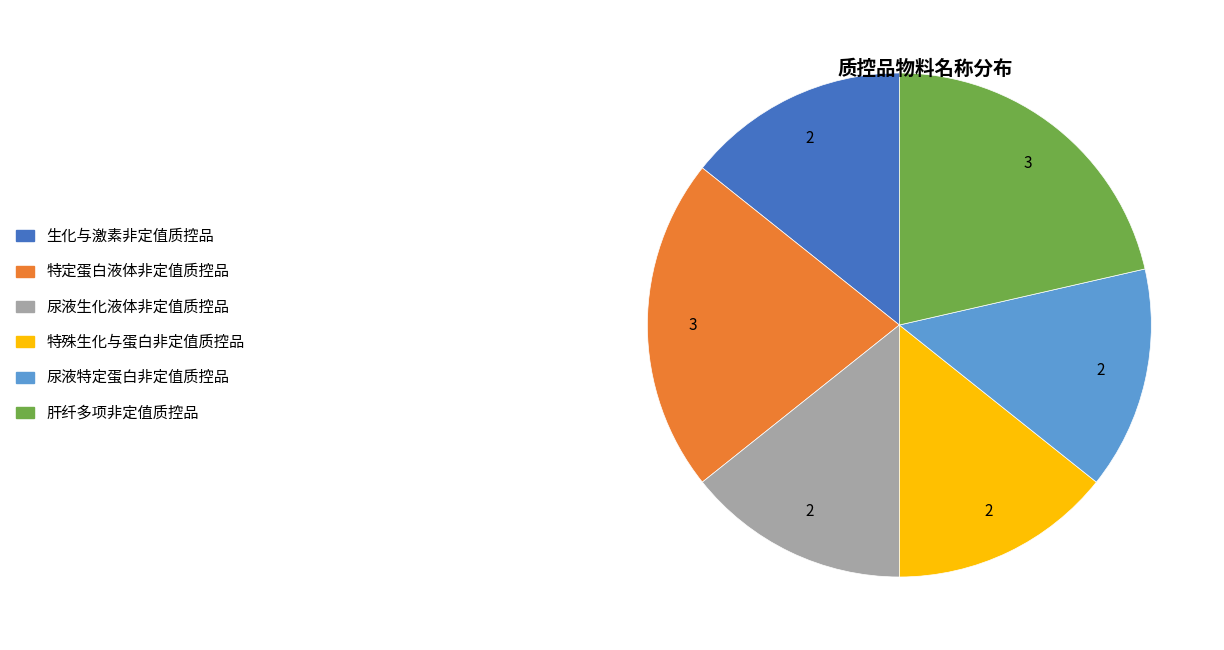

Is the sum of 特殊生化与蛋白非定值质控品 and 特定蛋白液体非定值质控品 greater than half?

No